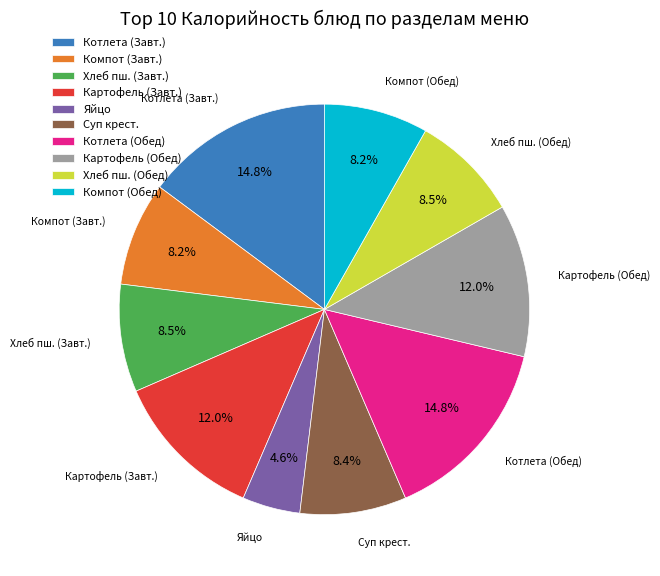

Combined, do Картофель (Обед) and Компот (Обед) account for over 50%?

No